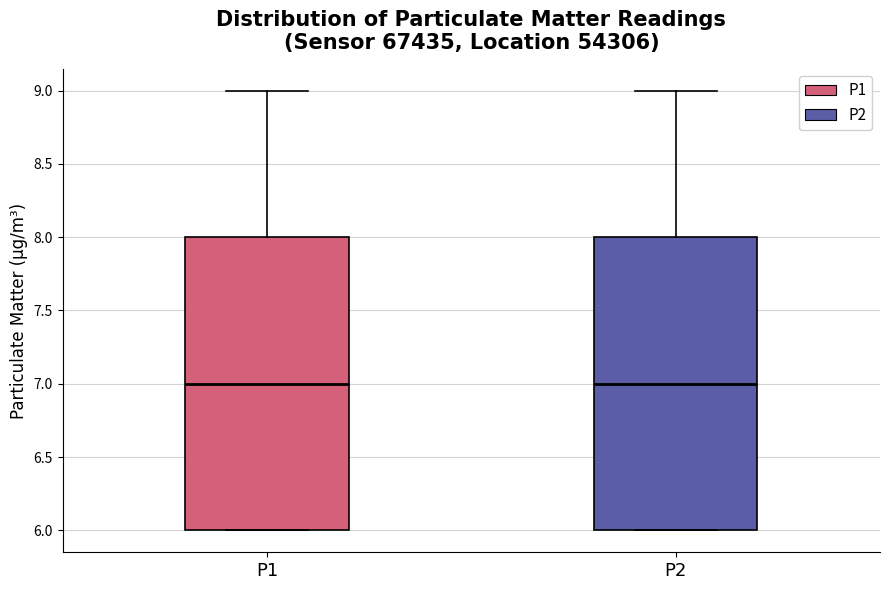

Reading left to right, transcribe this box plot: for each box, give where its median line is, the range the box spans, and where its two whiskers end, as read against the y-axis. The values are not printed on the chart, so give them approximately, as read against the axis.

P1: median 7, box 6 to 8, whiskers 6 to 9
P2: median 7, box 6 to 8, whiskers 6 to 9